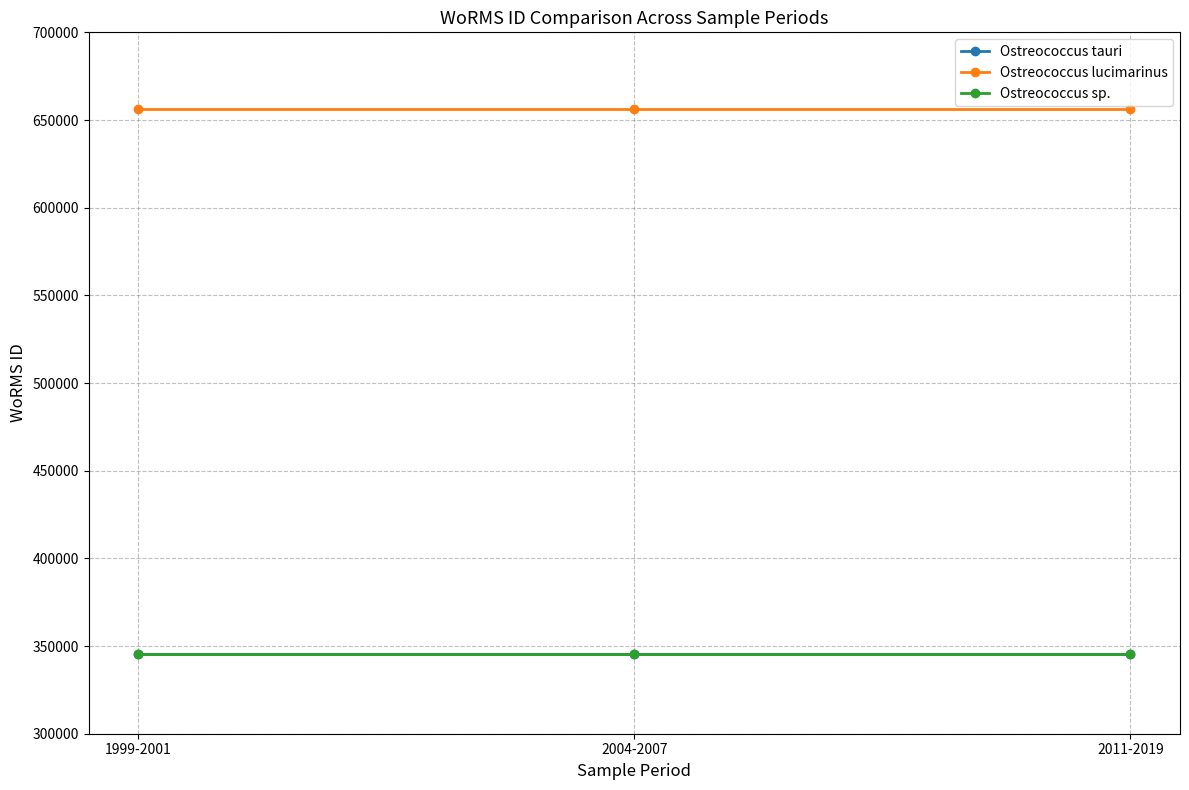

What is the maximum value shown in the chart?

656266